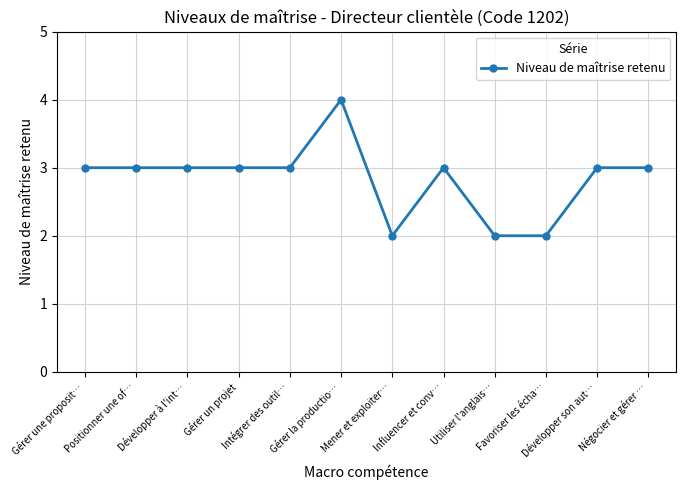

Reading left to right, extract all data points from this chart.

Gérer une proposit…=3	Positionner une of…=3	Développer à l'int…=3	Gérer un projet=3	Intégrer des outil…=3	Gérer la productio…=4	Mener et exploiter…=2	Influencer et conv…=3	Utiliser l'anglais…=2	Favoriser les écha…=2	Développer son aut…=3	Négocier et gérer …=3